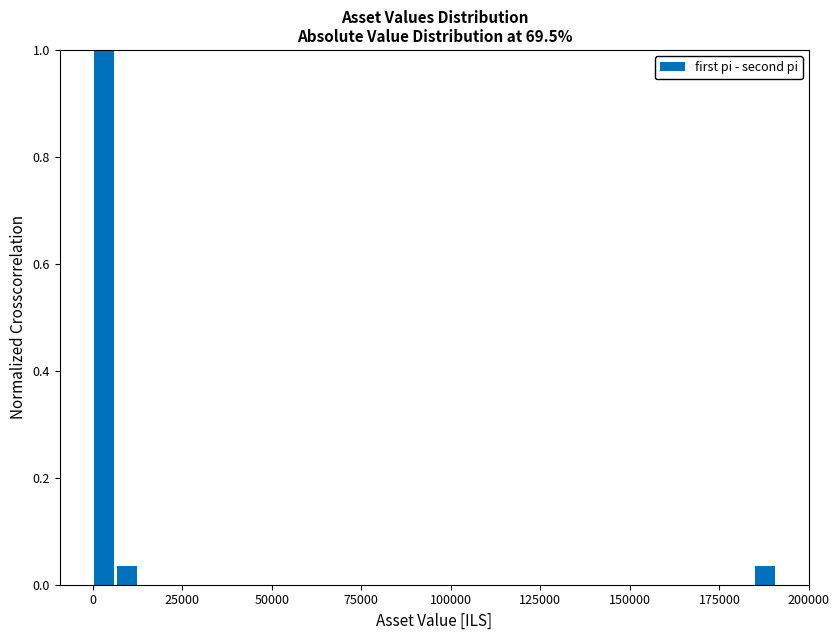

Read against the x-axis, roughly where is the centre of the tallest bar?

5000